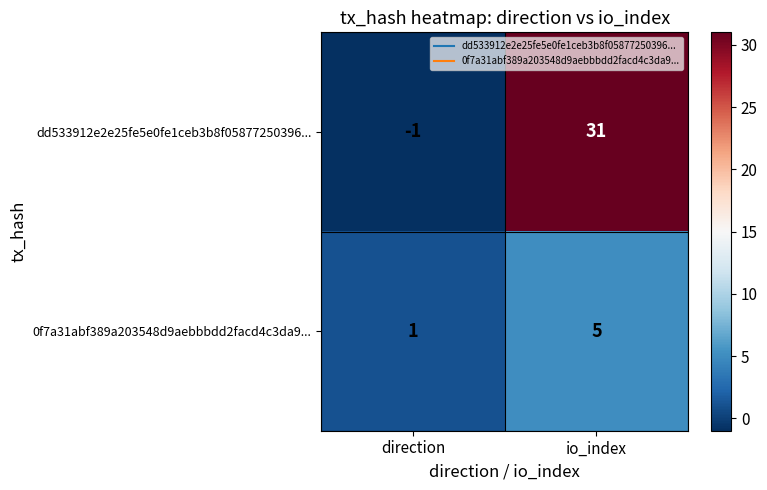

What is the difference between the highest and lowest values at io_index?

26